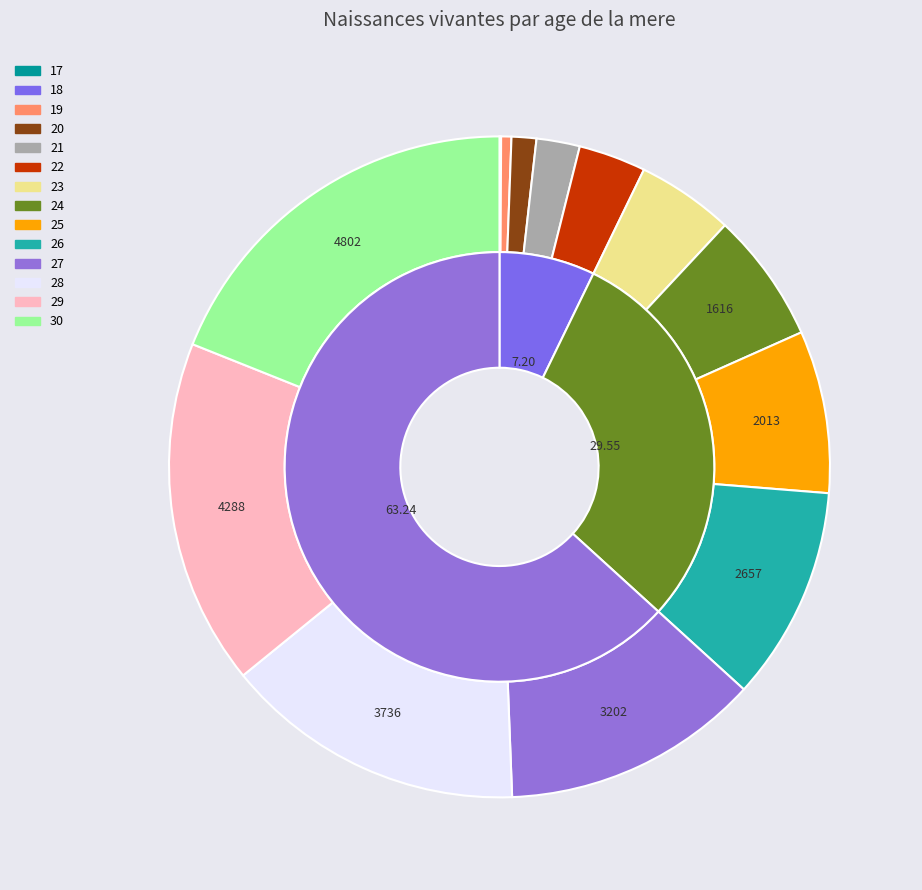

What is the change in value from 24 to 26?

+1041